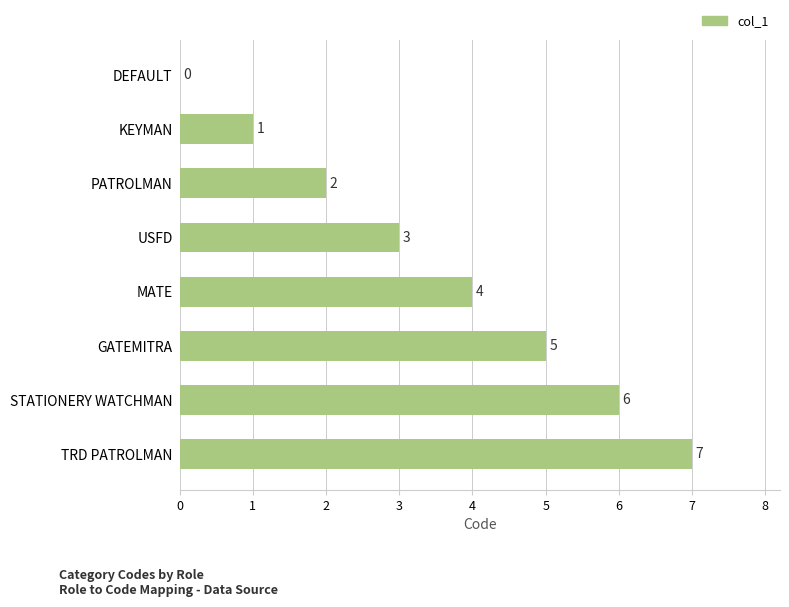

What is the sum of all values?

28